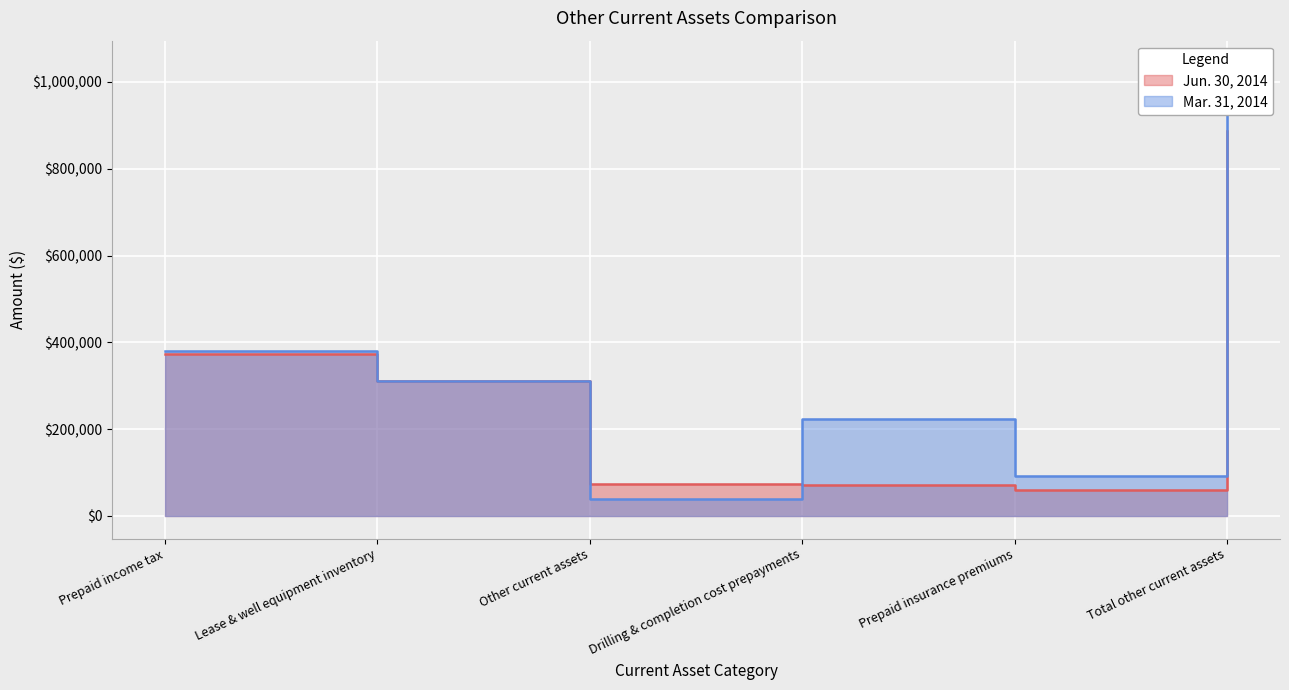

How many distinct data groups are displayed?

2